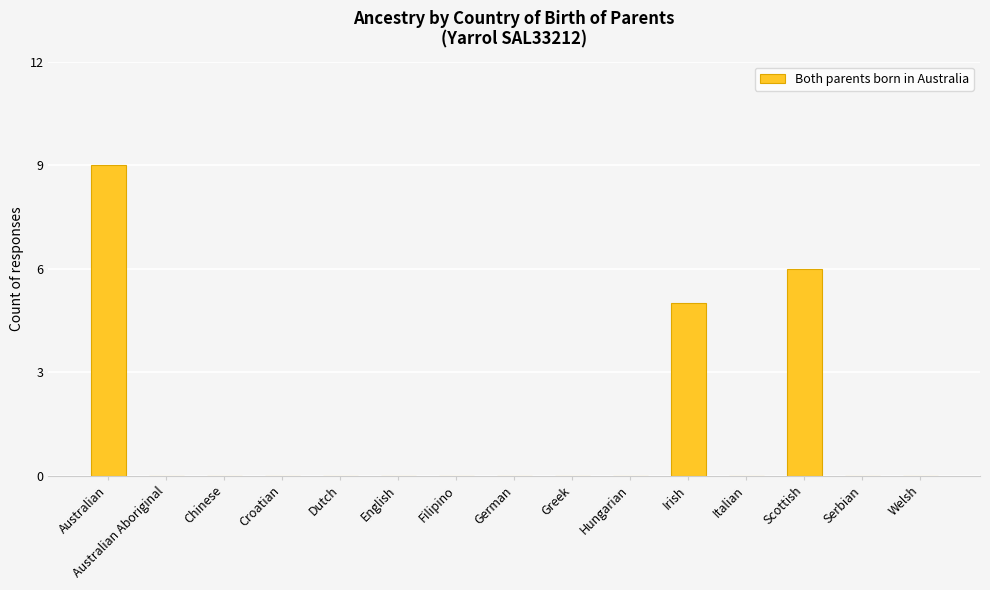

What is the sum of all values?

20